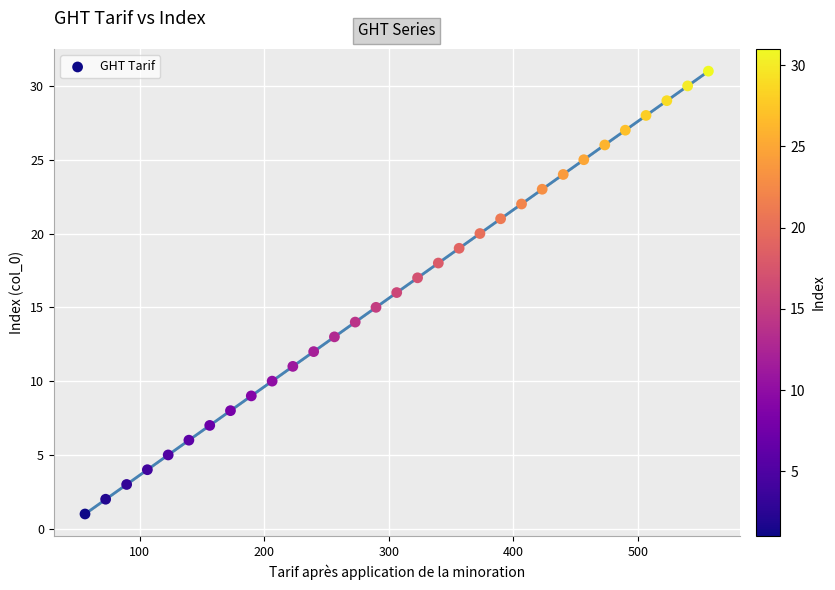

What is the range of Y values (max minus min)?

30